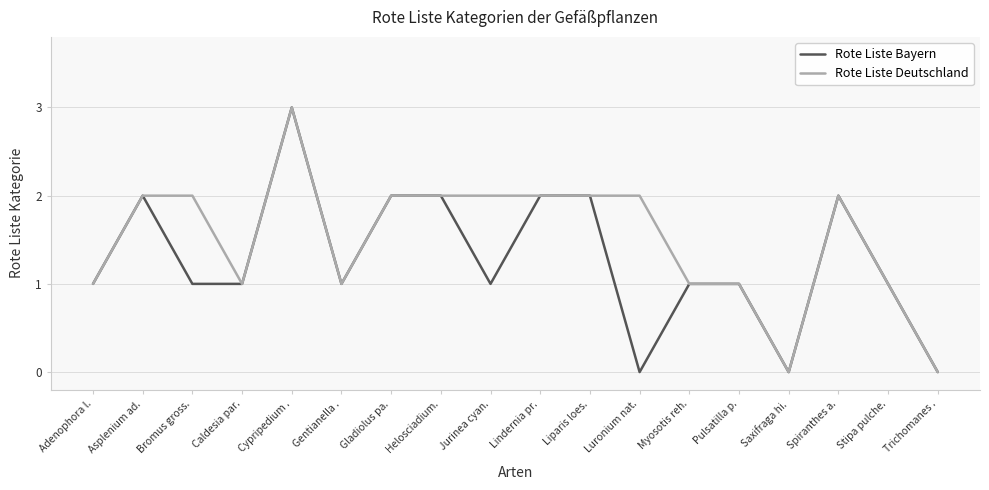

Rank the series at Luronium nat. from lowest to highest value.

Rote Liste Bayern, Rote Liste Deutschland